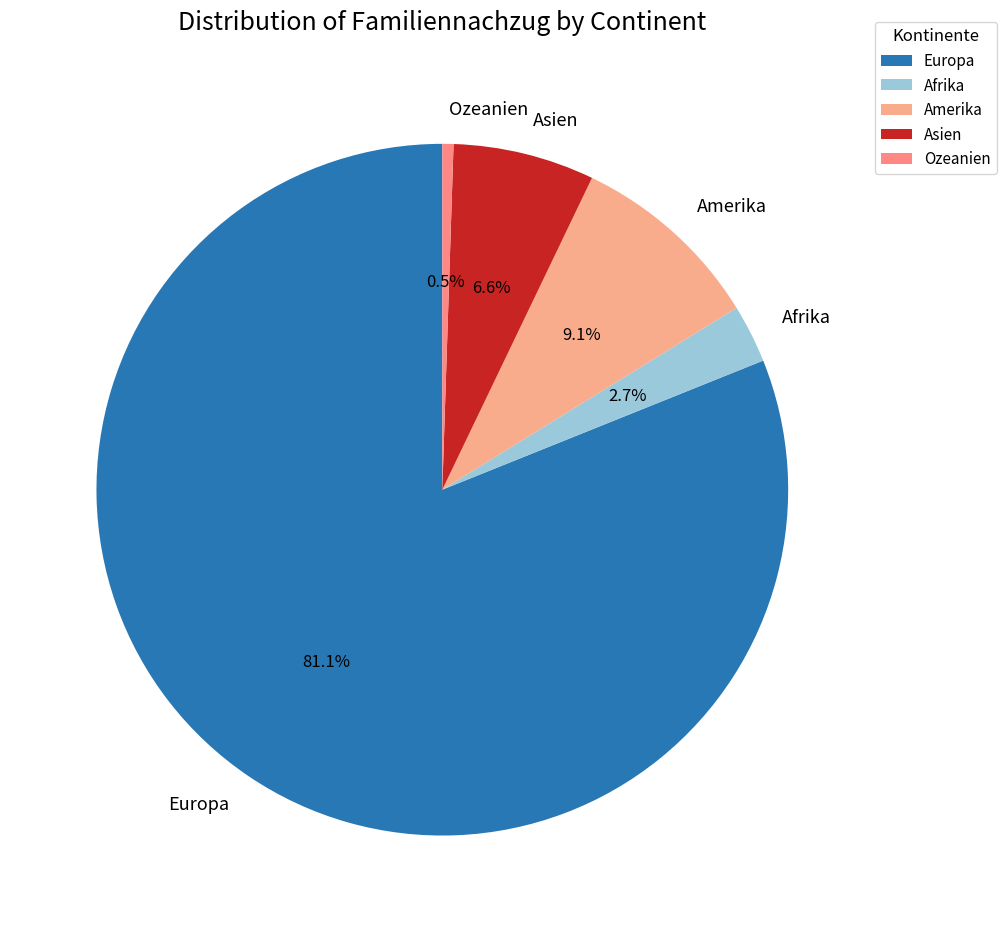

Which has a higher value, Afrika or Asien?

Asien